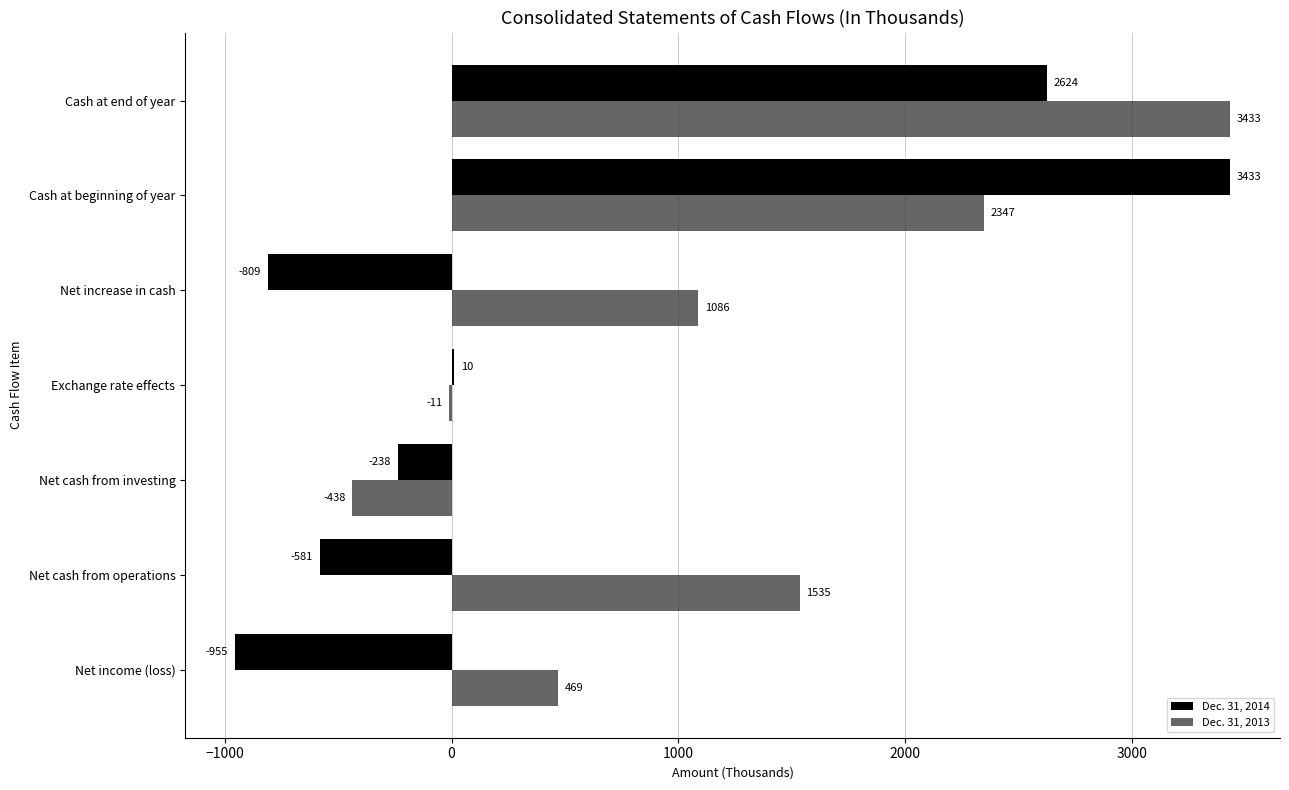

Which series changed the most between Net income (loss) and Exchange rate effects?

Dec. 31, 2014